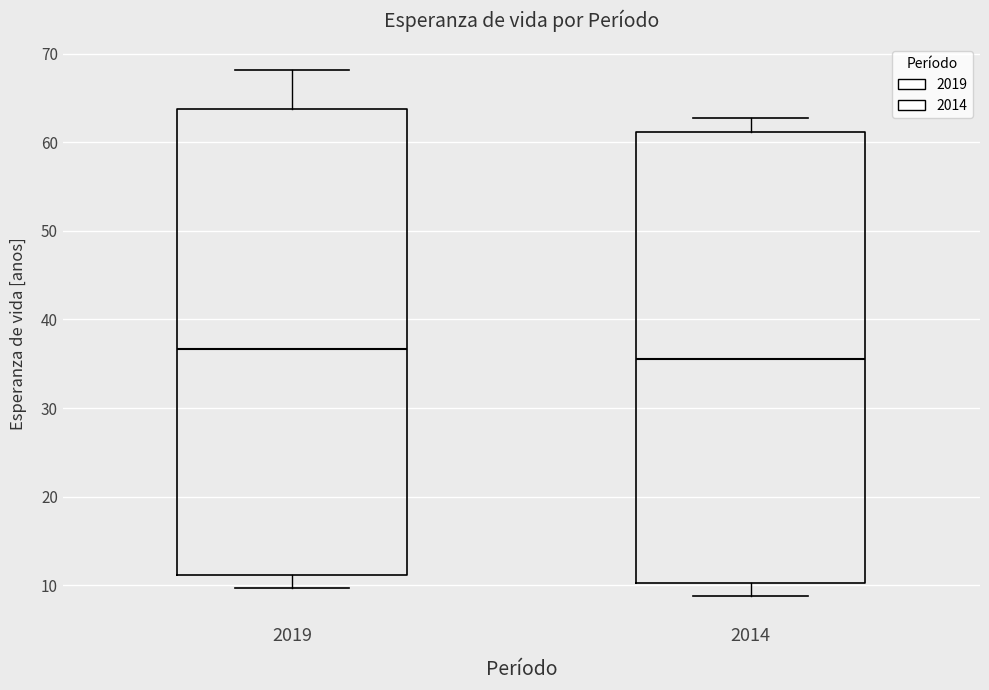

Which box's median line is the highest?

2019